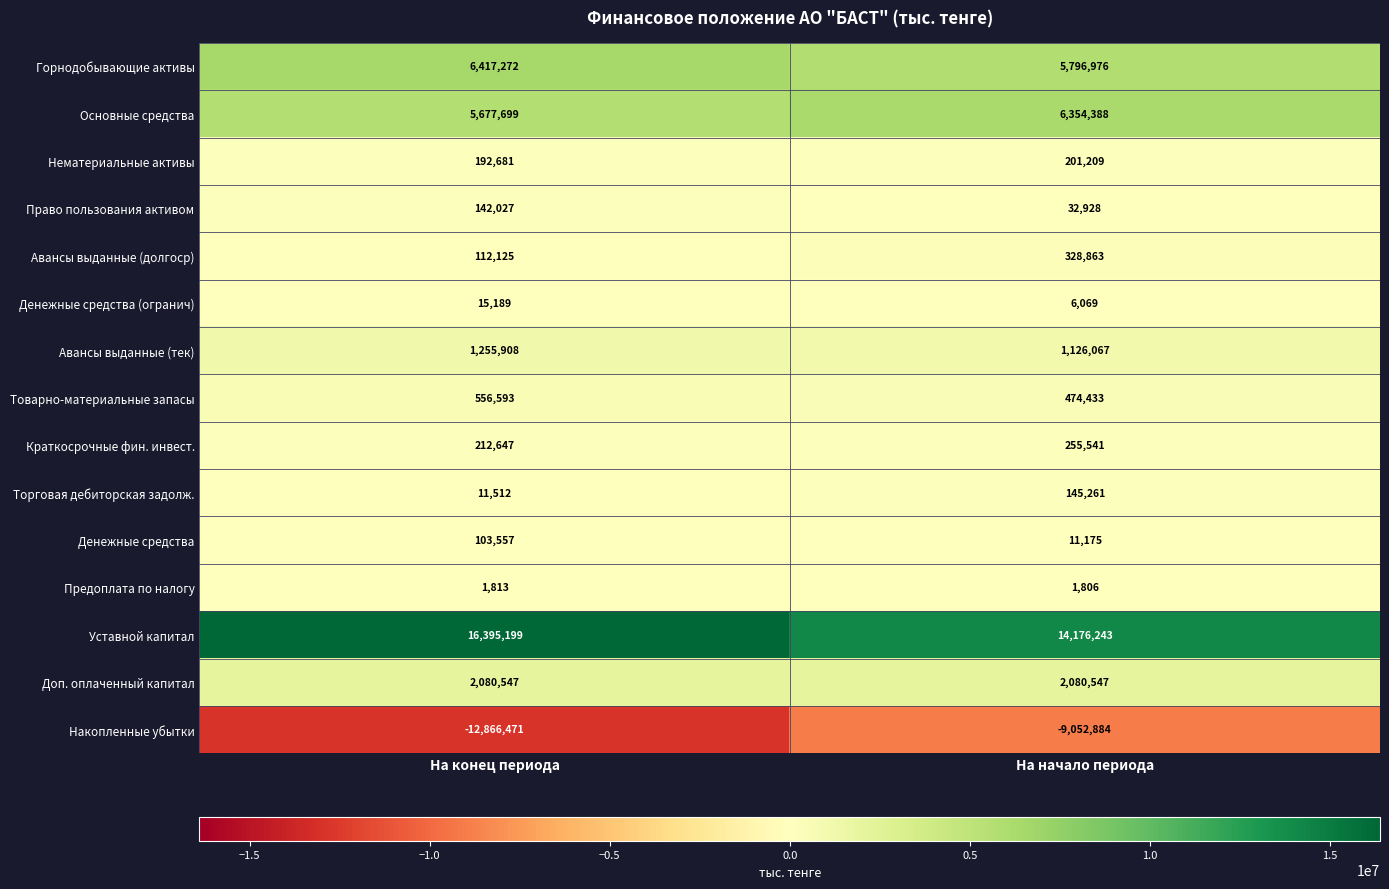

What is the highest value of the Денежные средства series?

103557